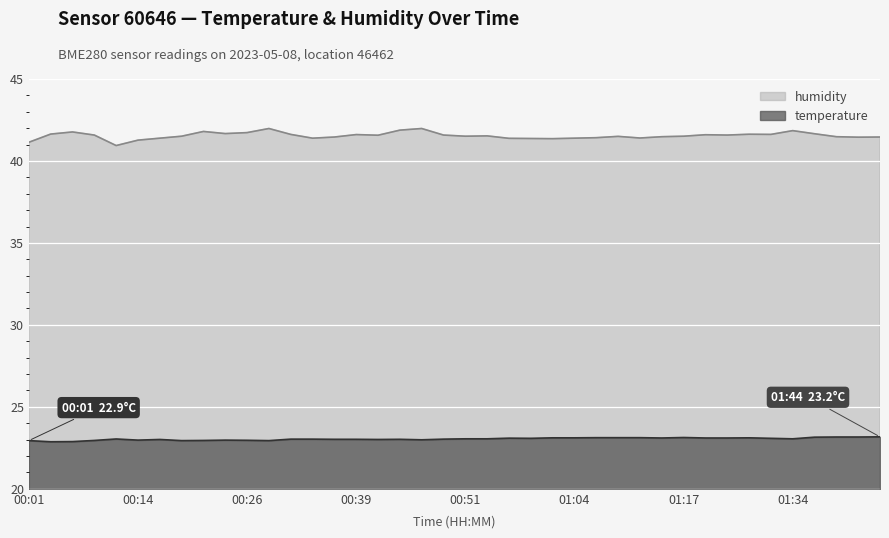

List the labels in order of humidity value, largest first.

00:29, 00:46, 00:44, 01:34, 00:21, 00:06, 00:26, 00:24, 01:37, 00:04, 01:29, 00:31, 01:32, 00:39, 01:19, 00:09, 00:49, 01:22, 00:41, 00:54, 00:19, 00:51, 01:17, 01:09, 01:14, 01:39, 00:36, 01:44, 01:42, 01:06, 01:12, 00:16, 00:34, 01:04, 00:56, 00:59, 01:01, 00:14, 00:01, 00:11